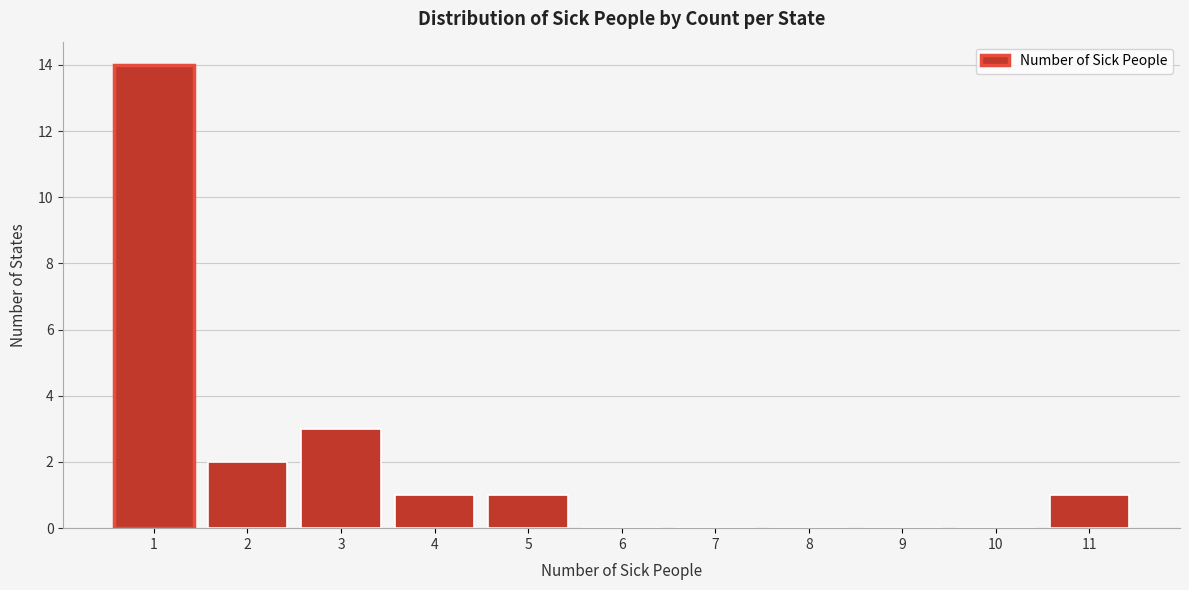

Which range on the x-axis has the tallest bar?

0.5 to 1.5